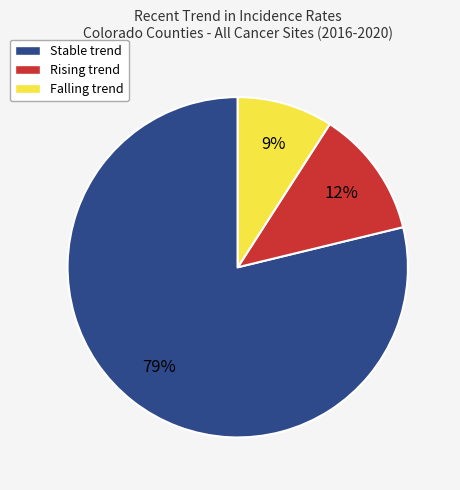

To the nearest percent, what is the difference between the largest and smallest slice percentages?

70%